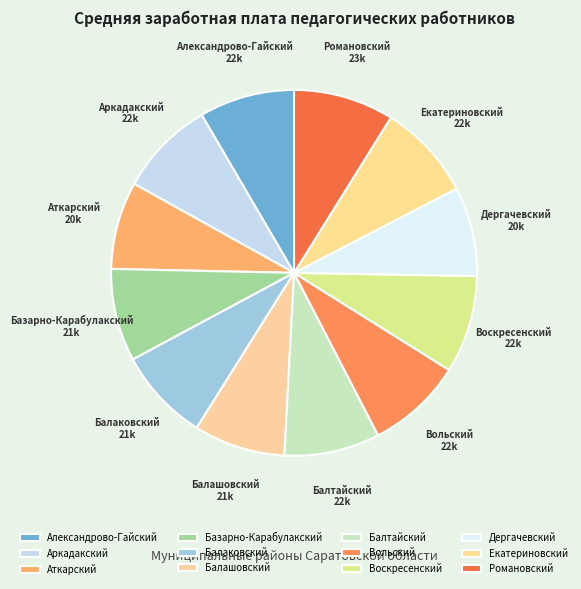

To the nearest percent, what is the combined percentage of Романовский and Дергачевский?

17%